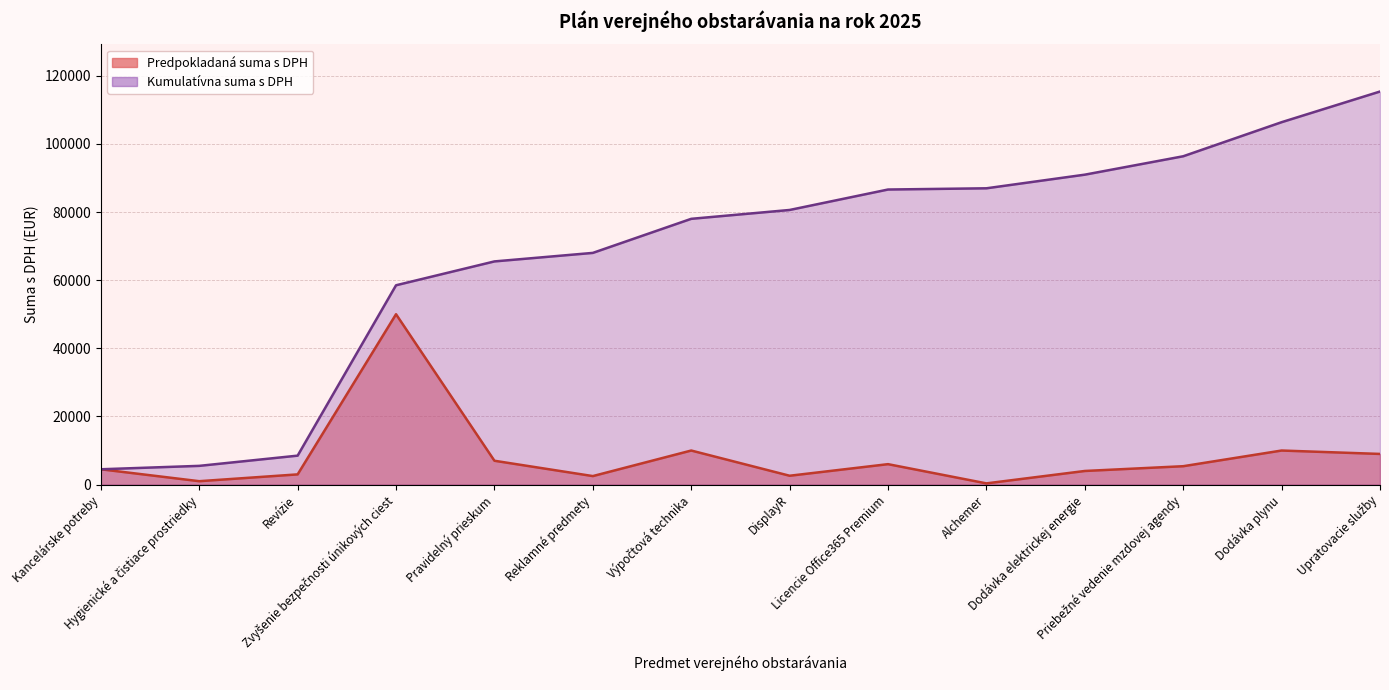

True or false: the data has more than 1 interior local peaks.

True